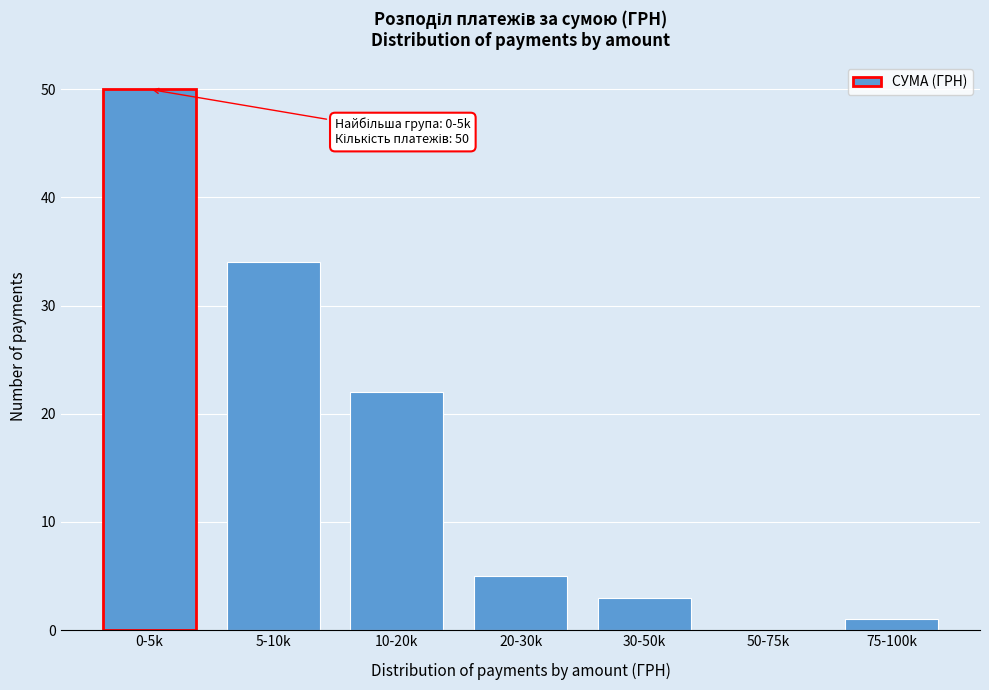

Reading left to right, extract all data points from this chart.

0-5k=50	5-10k=34	10-20k=22	20-30k=5	30-50k=3	50-75k=0	75-100k=1